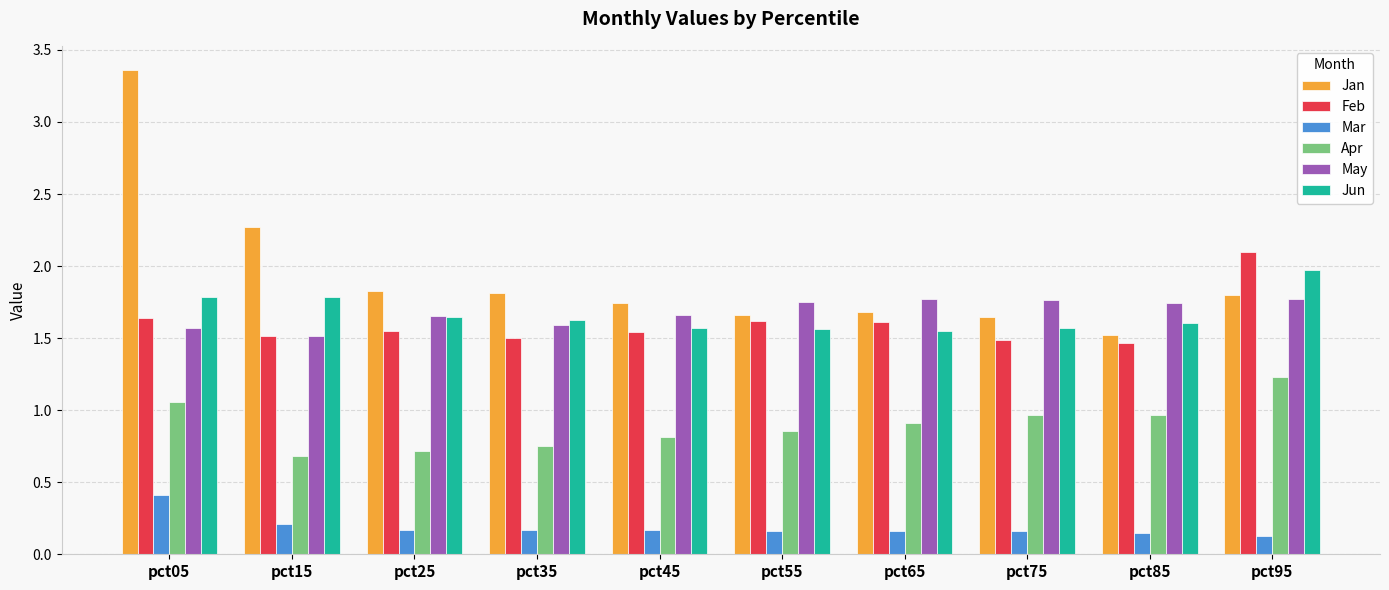

Rank the series at pct85 from lowest to highest value.

Mar, Apr, Feb, Jan, Jun, May